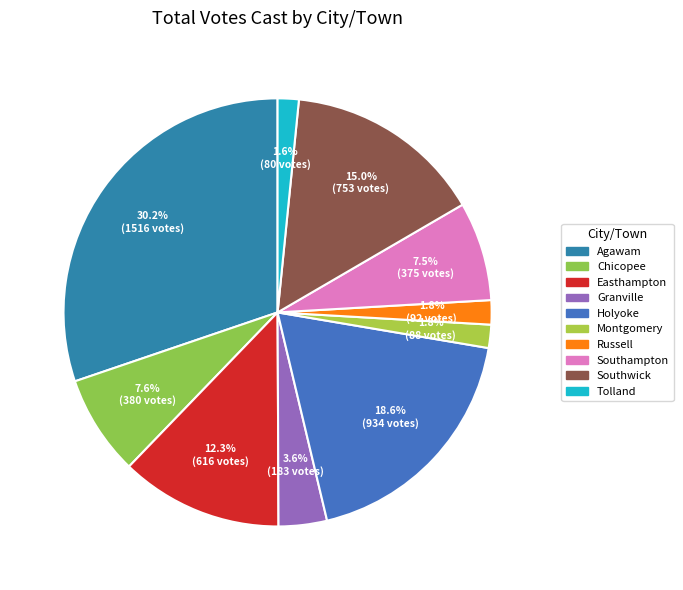

Does Russell account for over 50% of the chart?

No